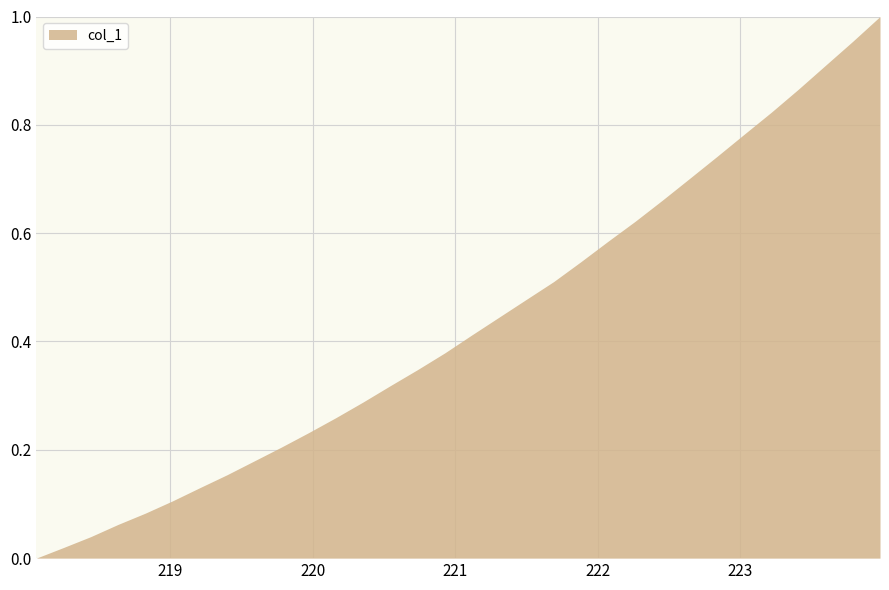

How many lines are shown in the chart?

1